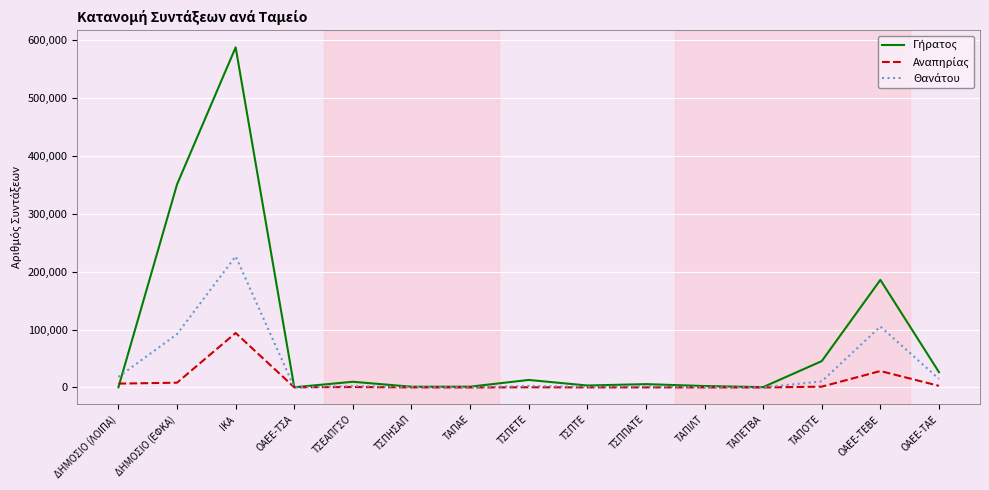

How many lines are shown in the chart?

3